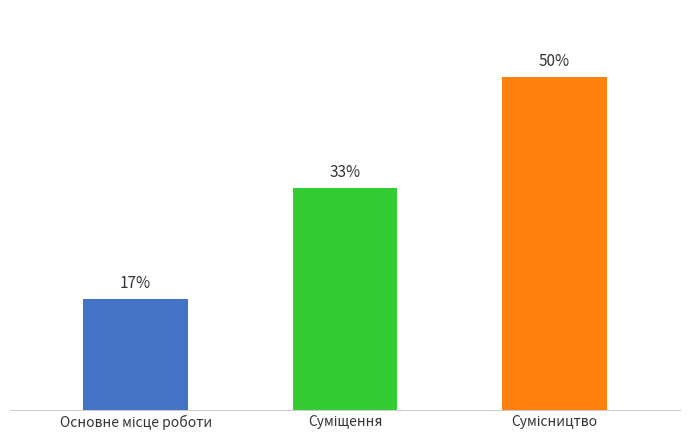

What position from the left is Основне місце роботи?

1